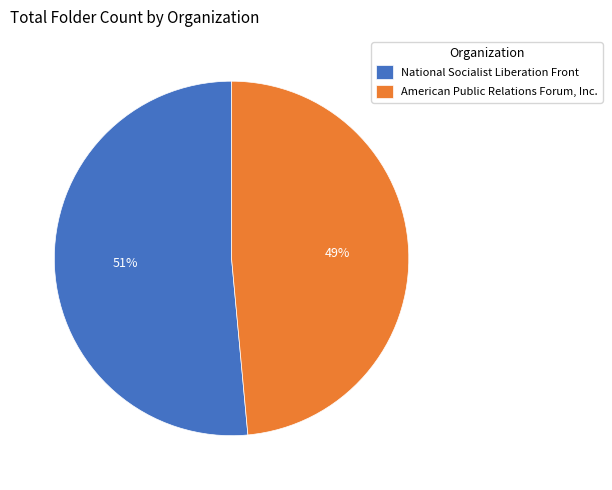

Is American Public Relations Forum, Inc. the majority of the pie?

No